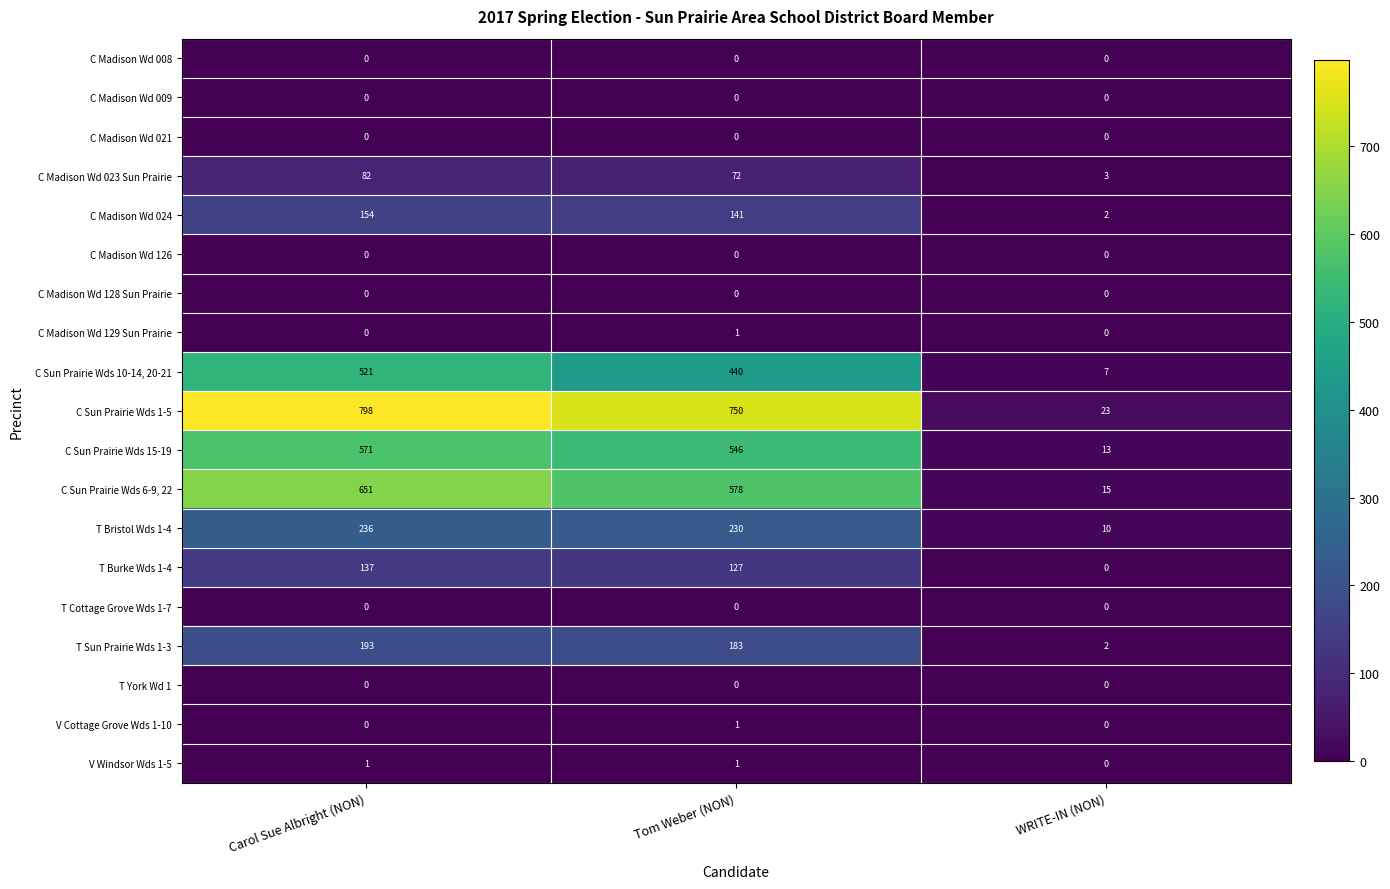

Count the number of categories in the chart.

3